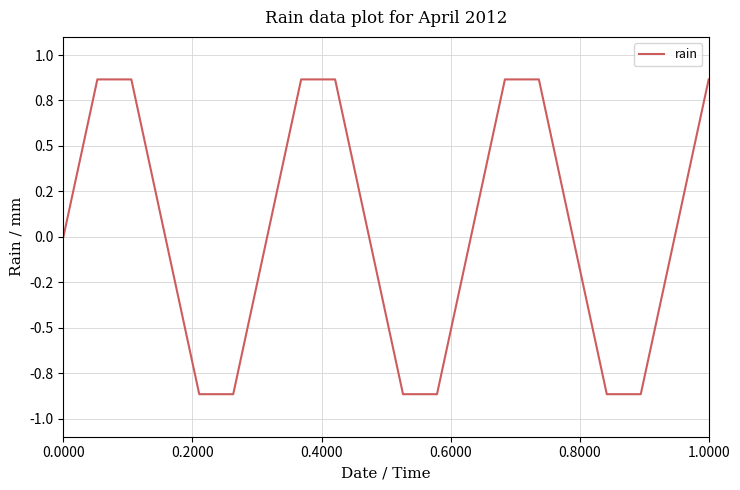

Does the chart have visible grid lines?

Yes